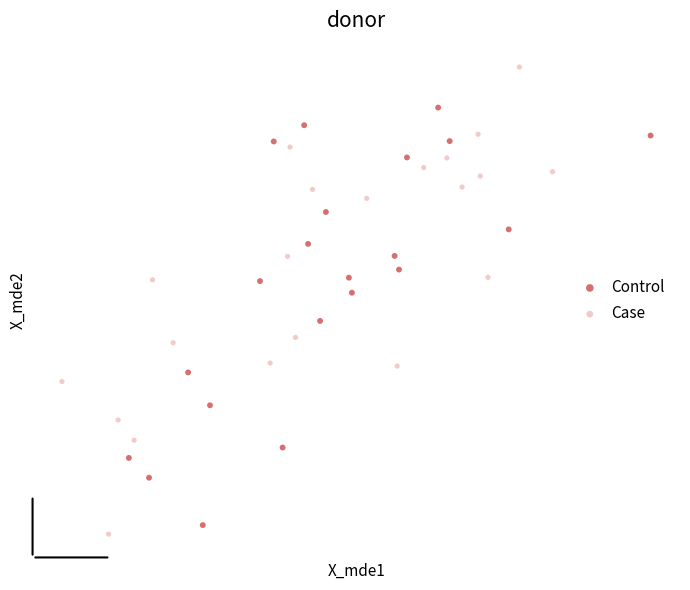

Which series reaches the minimum Y coordinate?

Case